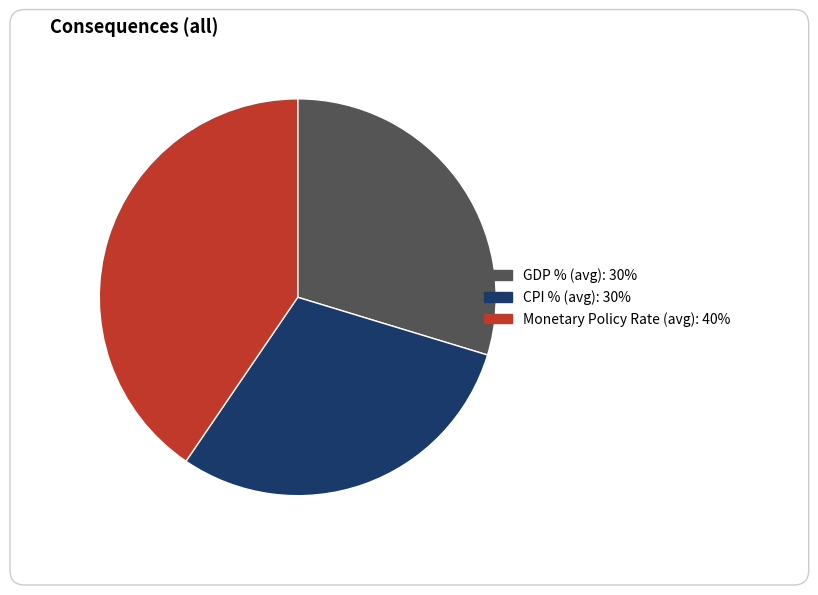

Is there any slice that represents more than half of the pie?

No